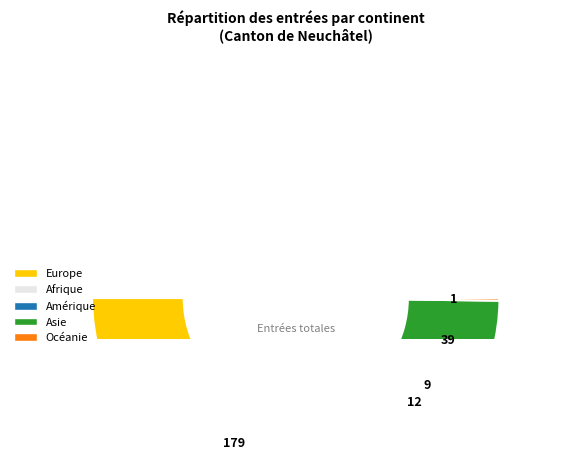

To the nearest percent, what percentage of the pie is Asie?

16%